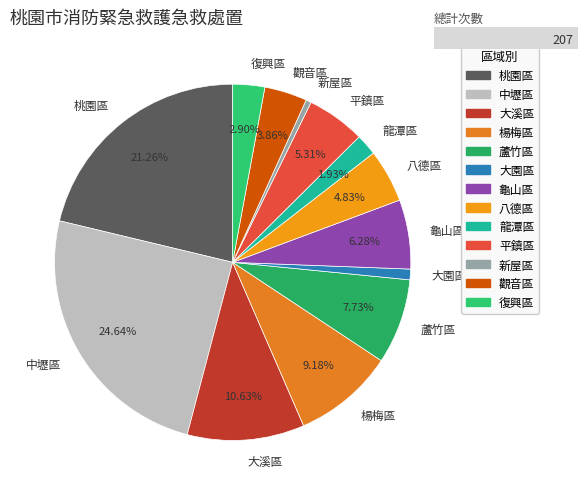

The 龍潭區 slice represents 2% of the pie. True or false?

True